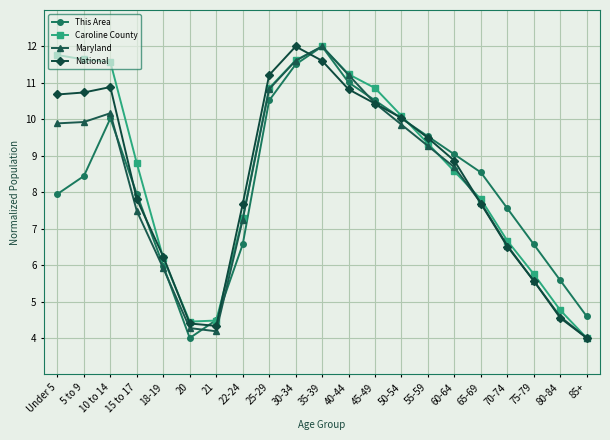

Where do This Area and Maryland first cross each other?

10 to 14 and 15 to 17